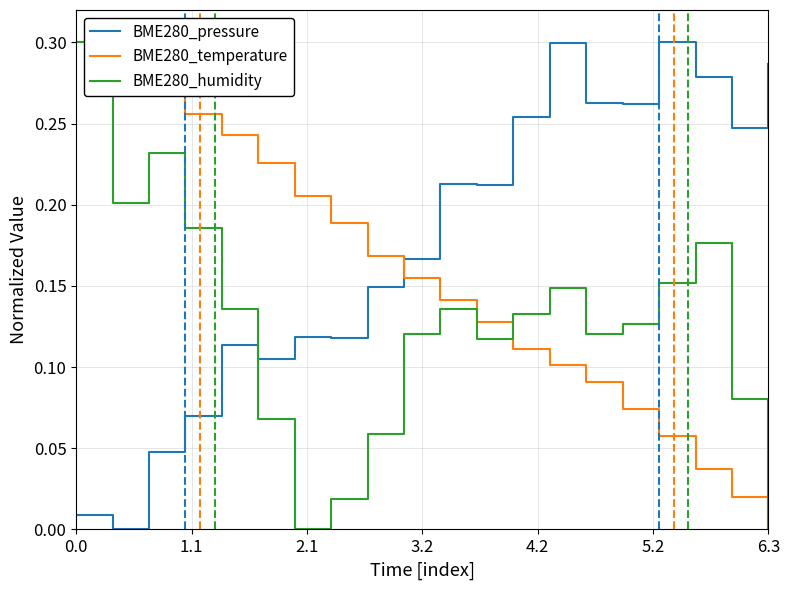

How many times do BME280_temperature and BME280_pressure cross each other?

1